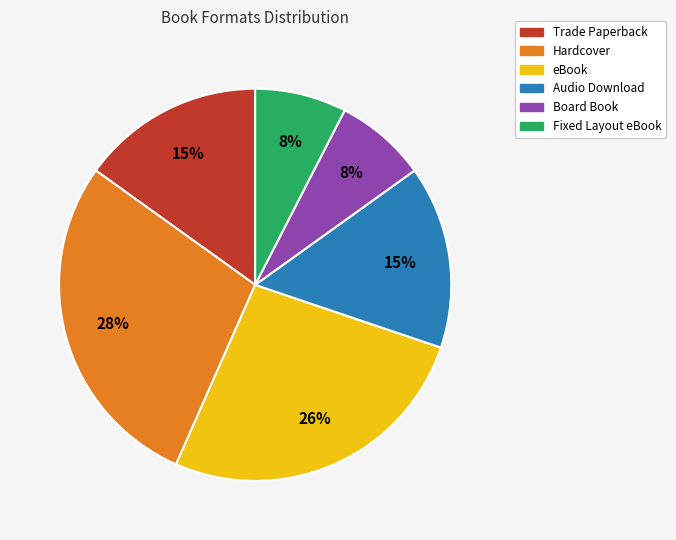

Is it true that Hardcover is 28% of the pie?

True